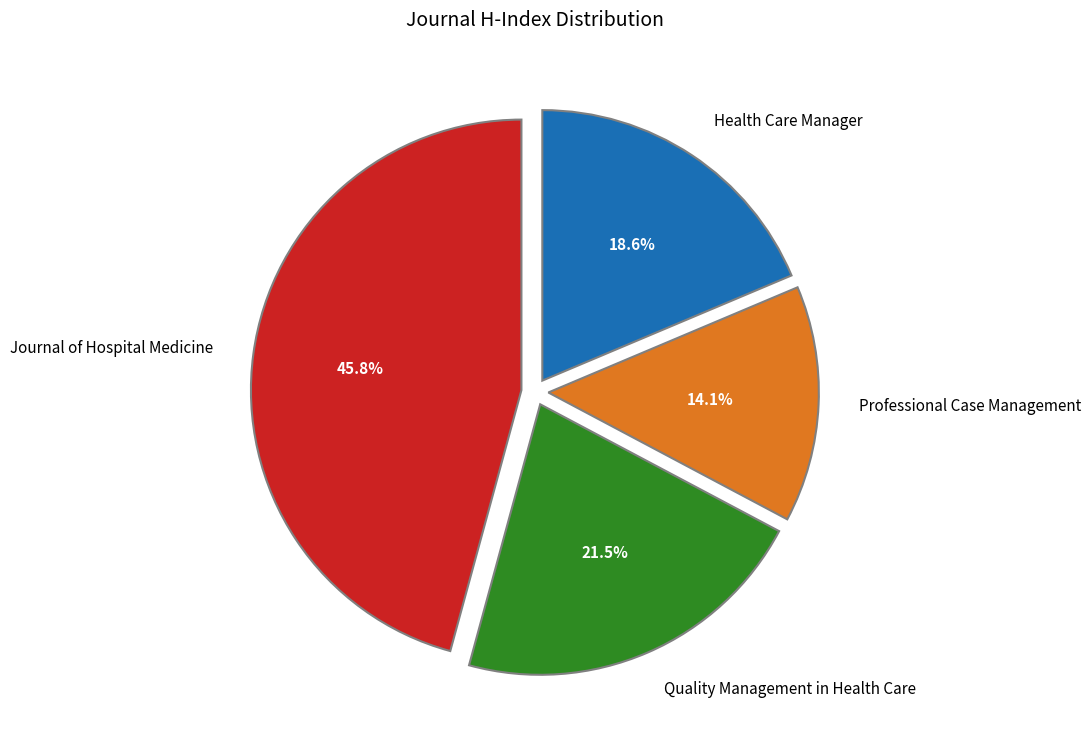

What is the ratio of the value at Quality Management in Health Care to the value at Professional Case Management?

1.5